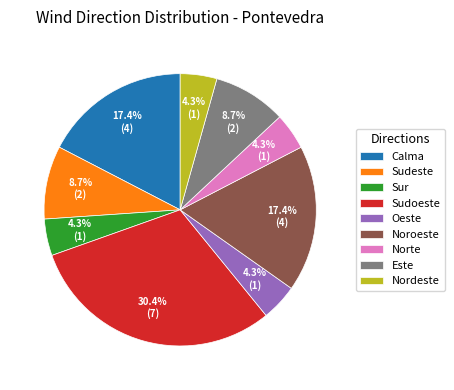

True or false: Oeste accounts for 4% of the total.

True